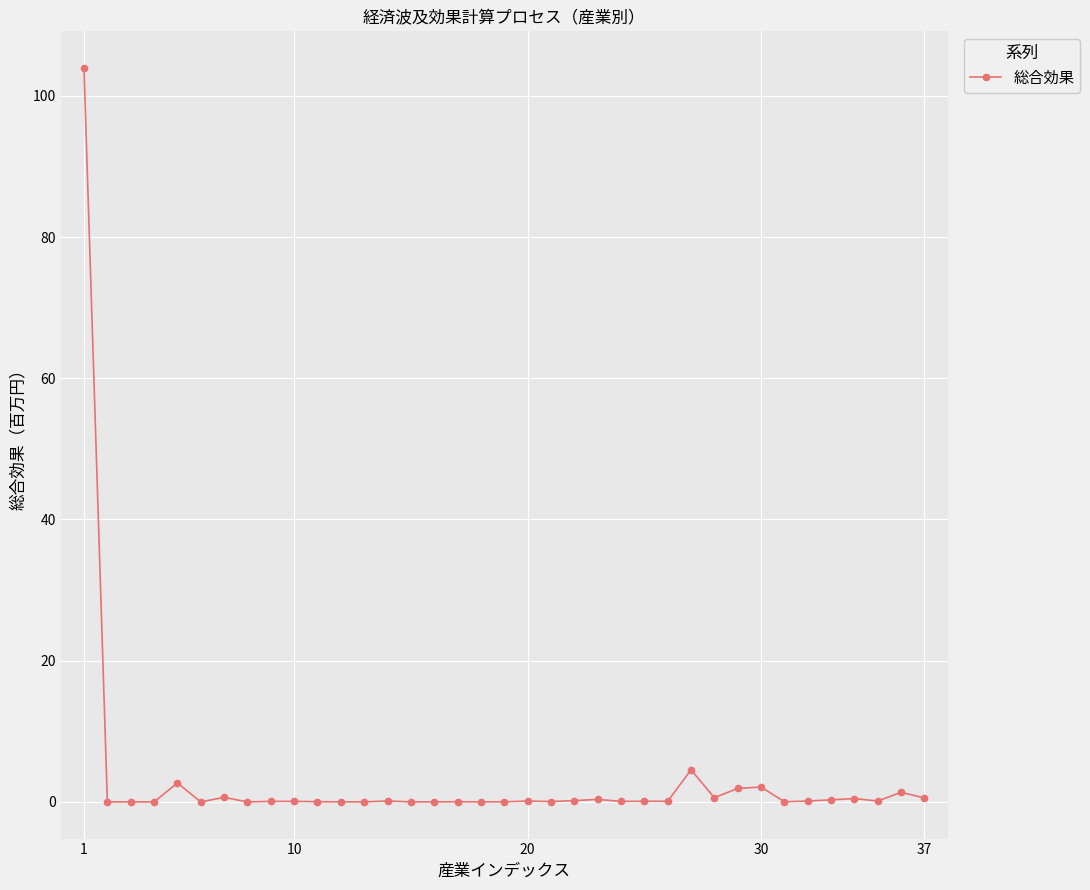

True or false: there are more than 1 points higher than both neighbors.

True